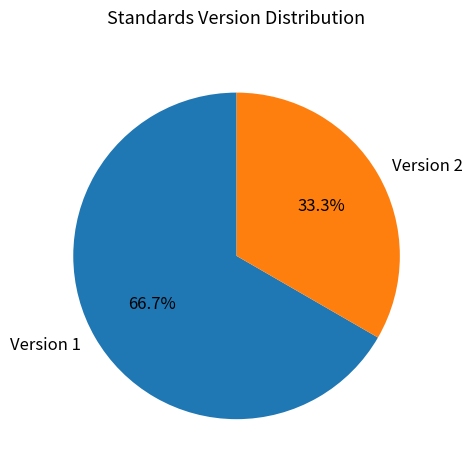

Rank the categories by value from highest to lowest.

Version 1, Version 2